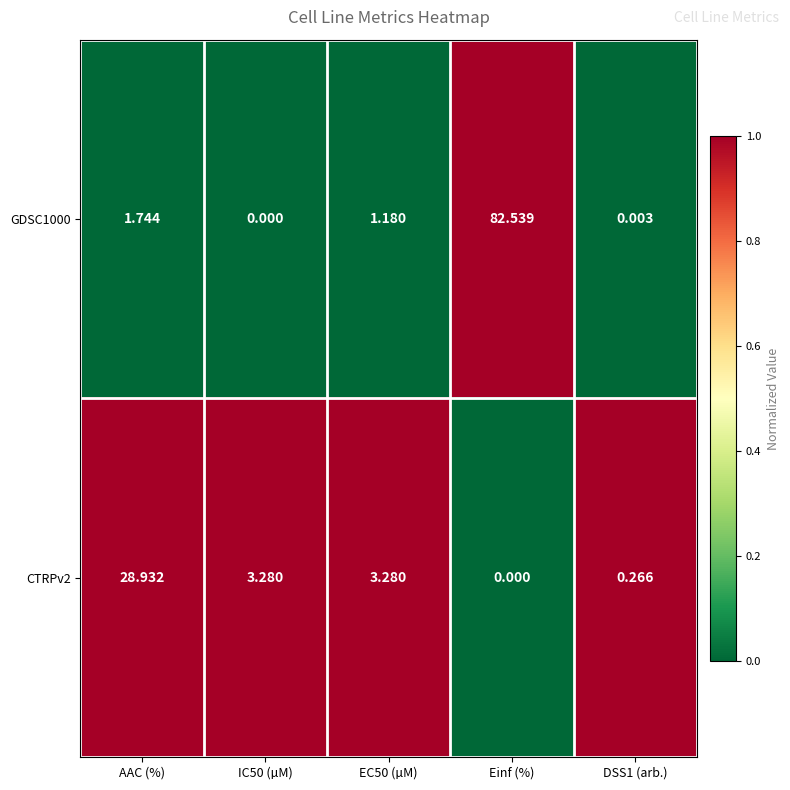

At which category does the chart reach its peak across all series?

Einf (%)